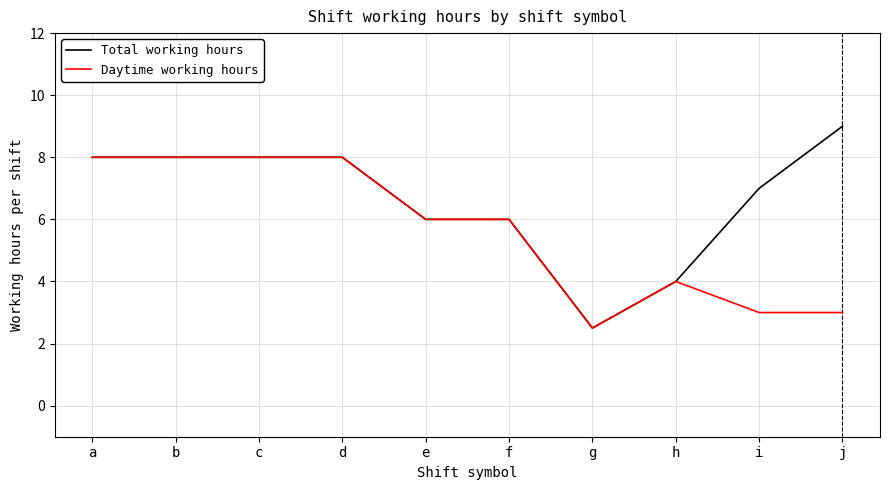

Is it true that Total working hours equals 2.5 at g?

True